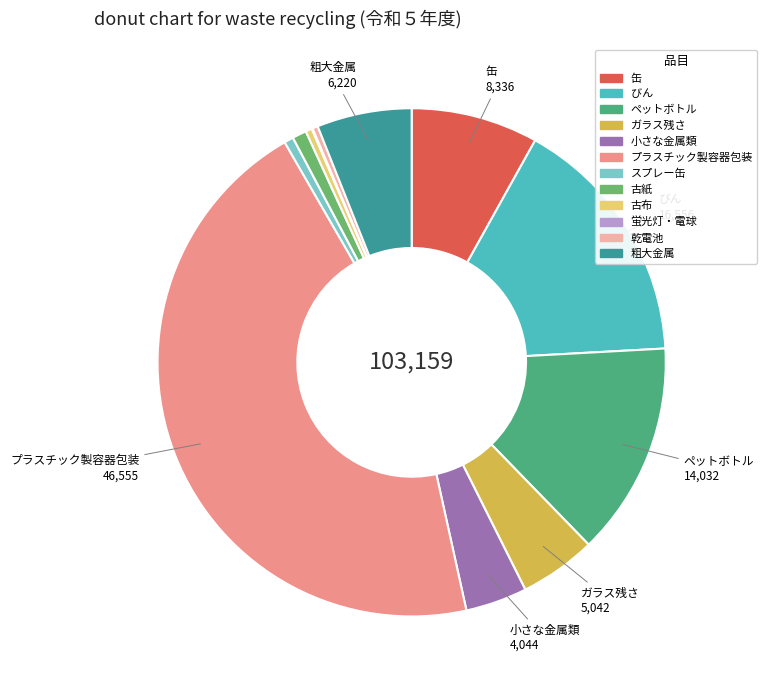

Rank the categories by value from highest to lowest.

プラスチック製容器包装, びん, ペットボトル, 缶, 粗大金属, ガラス残さ, 小さな金属類, 古紙, スプレー缶, 古布, 乾電池, 蛍光灯・電球